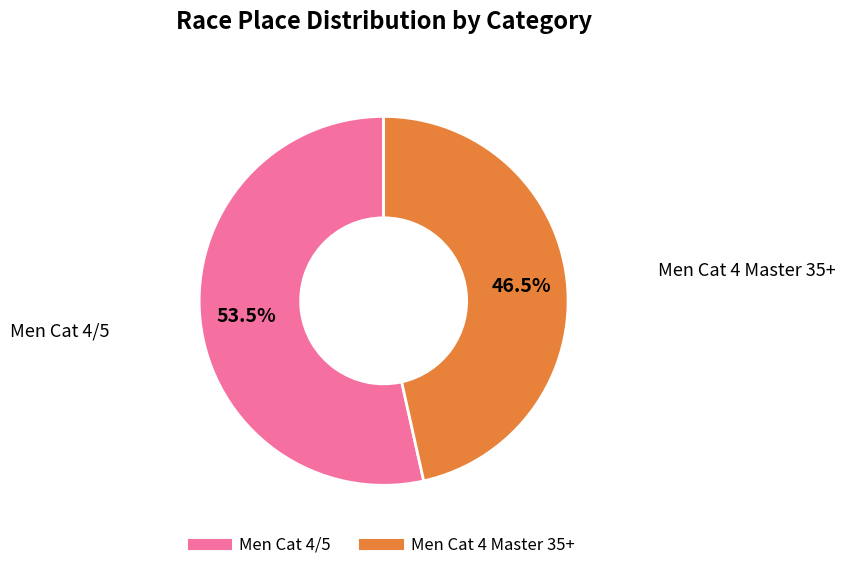

To the nearest percent, what is the combined percentage of Men Cat 4/5 and Men Cat 4 Master 35+?

100%